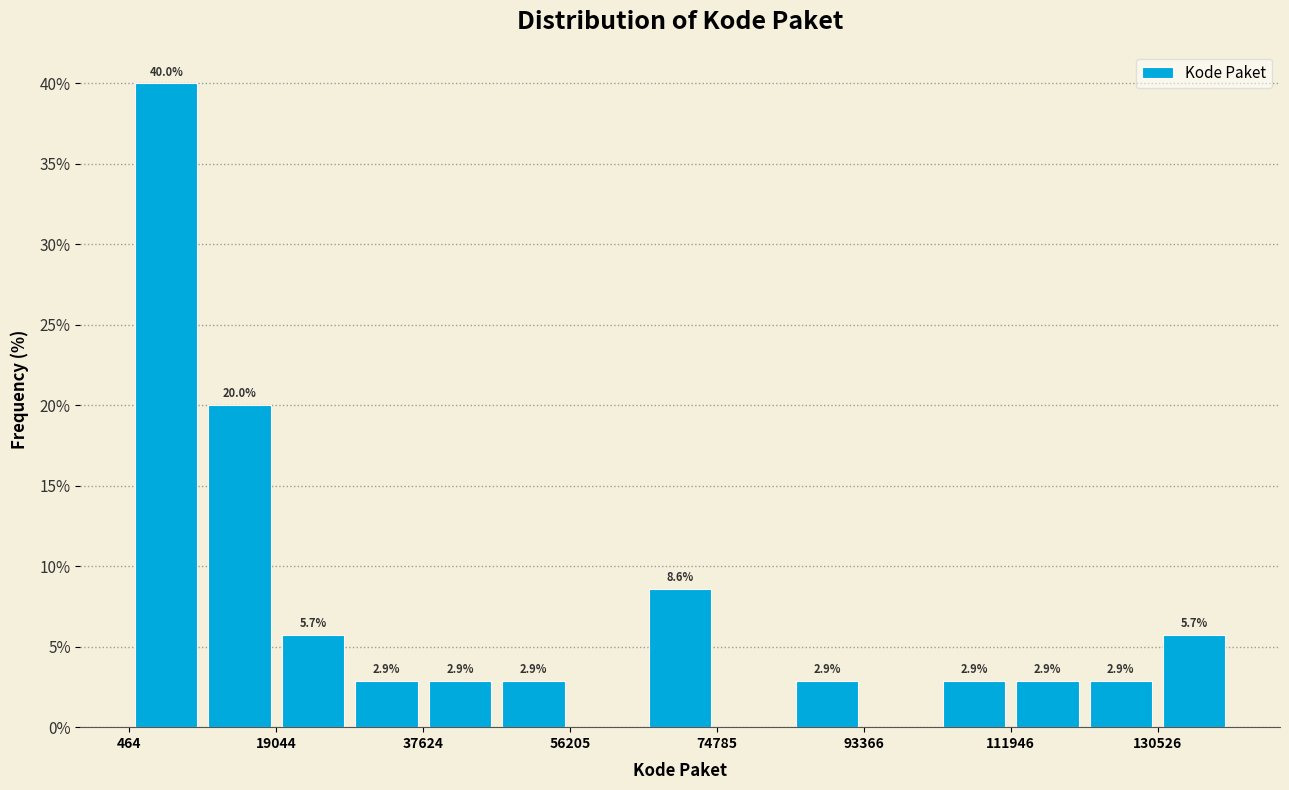

Which range on the x-axis has the tallest bar?

0 to 10000